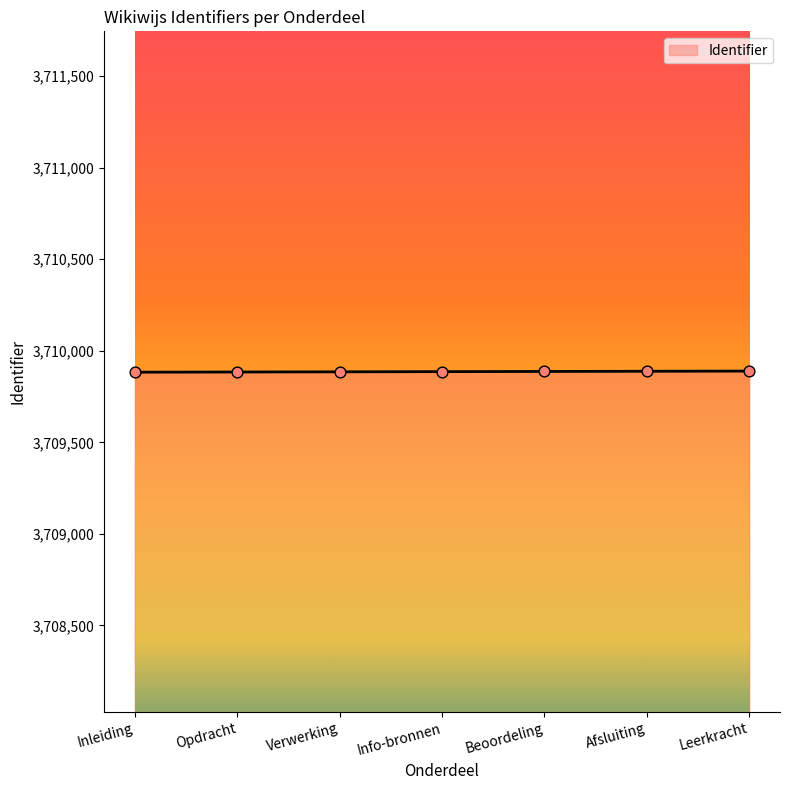

What is the ratio of the value at Opdracht to the value at Info-bronnen?

1.0